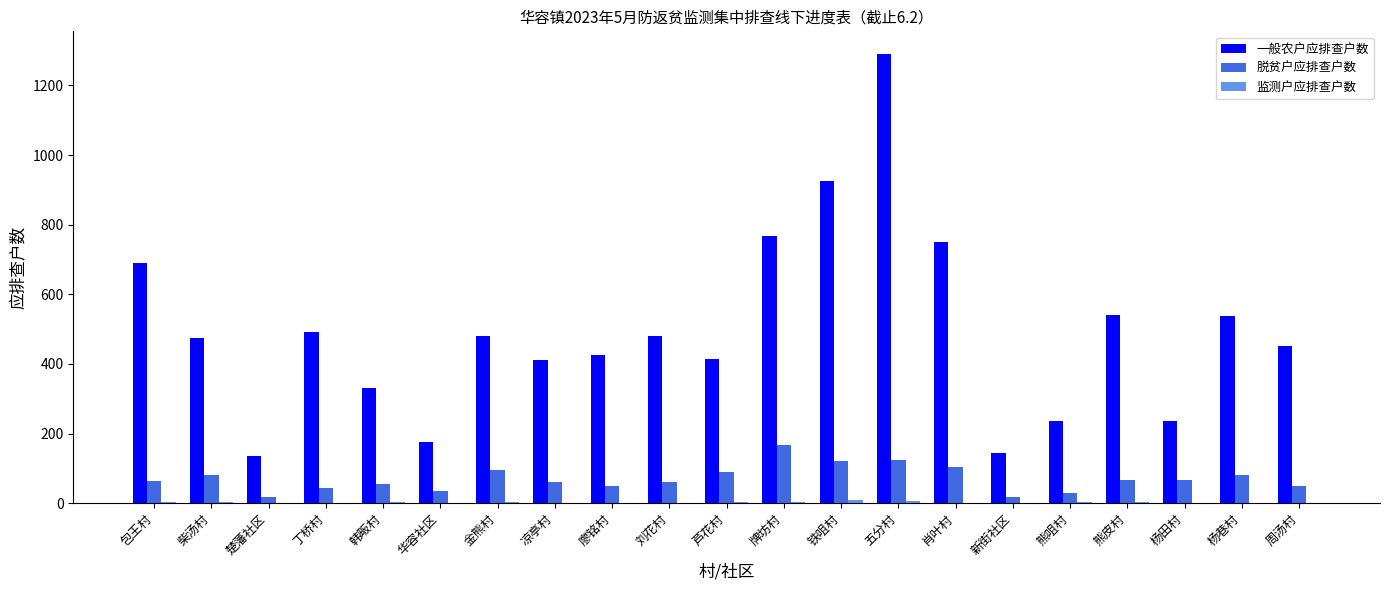

Between 楚藩社区 and 牌坊村, which series saw the biggest shift?

一般农户应排查户数